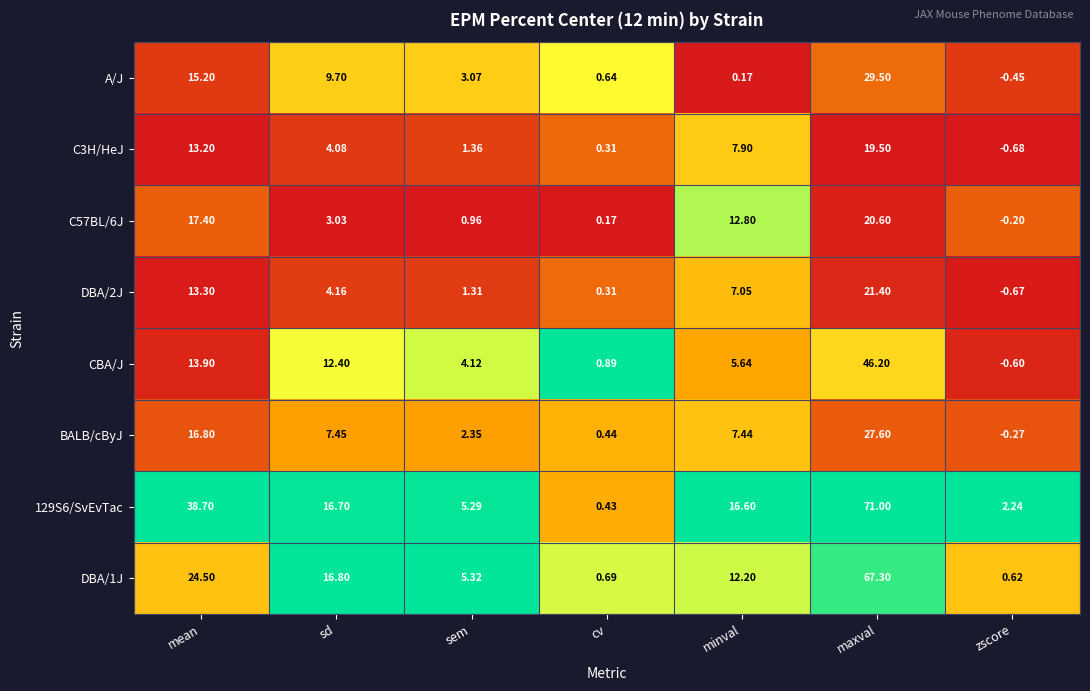

Which series has the widest spread of values?

129S6/SvEvTac